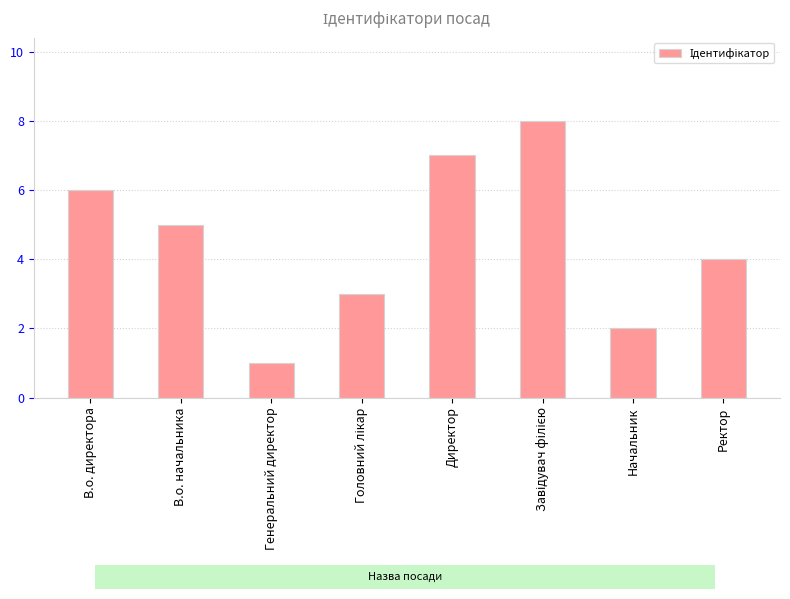

What is the approximate value at Генеральний директор?

1